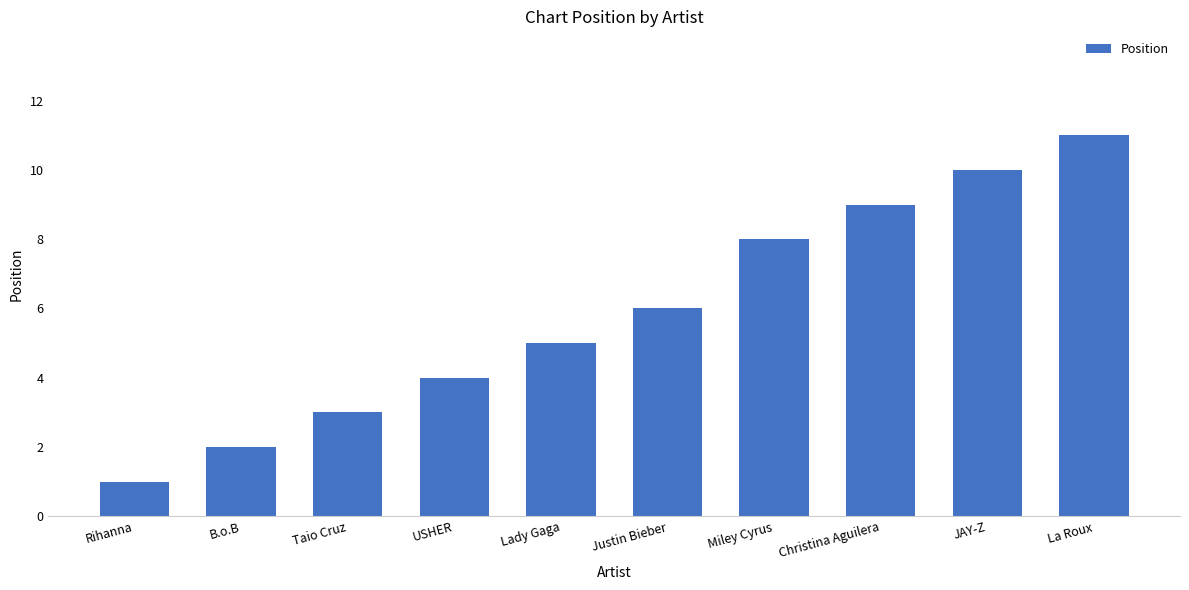

How many values are between 3 and 9?

6